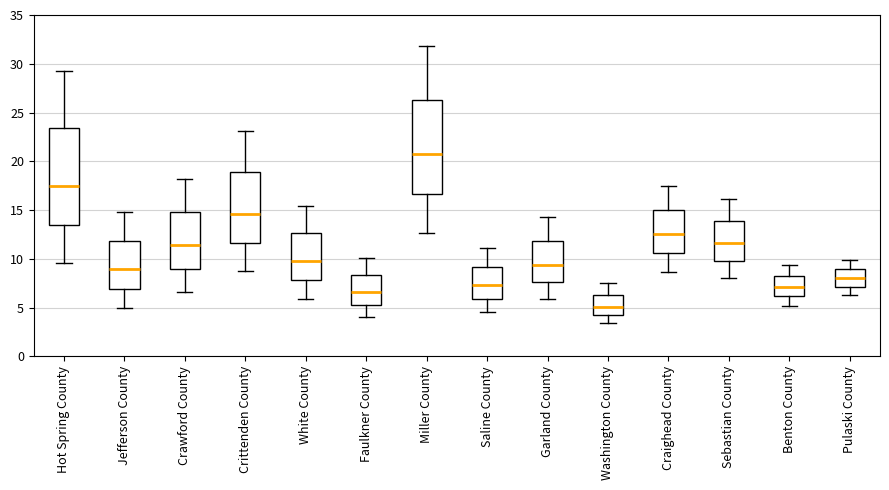

Reading left to right, read every box against the y-axis: the position of its median line, the range the box covers, and the ends of its whiskers. The values are not printed on the chart, so give them approximately, as read against the axis.

Hot Spring County: median 17.5, box 13.5 to 23.5, whiskers 9.5 to 29.5
Jefferson County: median 9.0, box 7.0 to 12.0, whiskers 5.0 to 15.0
Crawford County: median 11.5, box 9.0 to 15.0, whiskers 6.5 to 18.0
Crittenden County: median 14.5, box 11.5 to 19.0, whiskers 8.5 to 23.0
White County: median 10.0, box 8.0 to 12.5, whiskers 6.0 to 15.5
Faulkner County: median 6.5, box 5.5 to 8.5, whiskers 4.0 to 10.0
Miller County: median 20.5, box 16.5 to 26.5, whiskers 12.5 to 32.0
Saline County: median 7.5, box 6.0 to 9.0, whiskers 4.5 to 11.0
Garland County: median 9.5, box 7.5 to 12.0, whiskers 6.0 to 14.5
Washington County: median 5.0, box 4.5 to 6.5, whiskers 3.5 to 7.5
Craighead County: median 12.5, box 10.5 to 15.0, whiskers 8.5 to 17.5
Sebastian County: median 11.5, box 10.0 to 14.0, whiskers 8.0 to 16.0
Benton County: median 7.0, box 6.0 to 8.5, whiskers 5.0 to 9.5
Pulaski County: median 8.0, box 7.0 to 9.0, whiskers 6.5 to 10.0